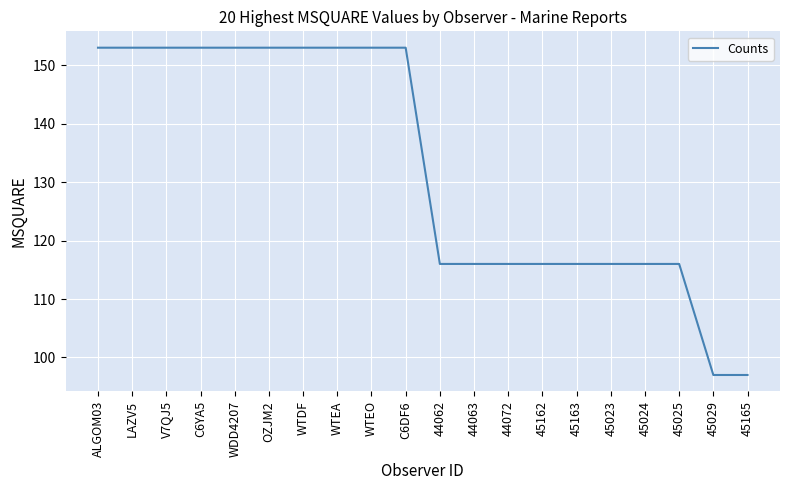

What is the maximum value shown in the chart?

153